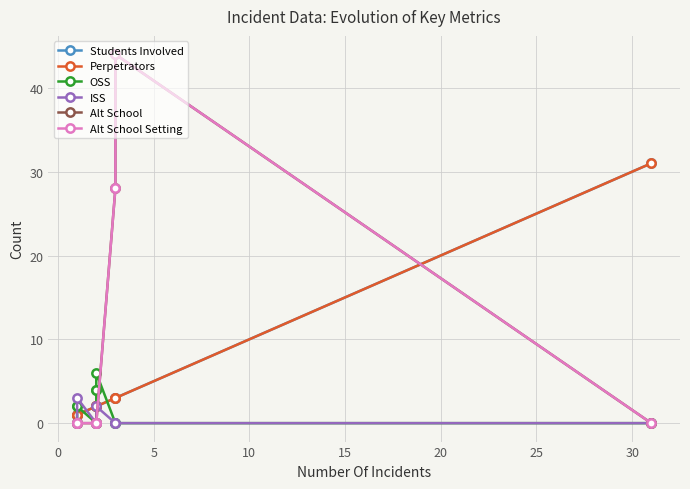

How many ISS values are between 0 and 1?

8